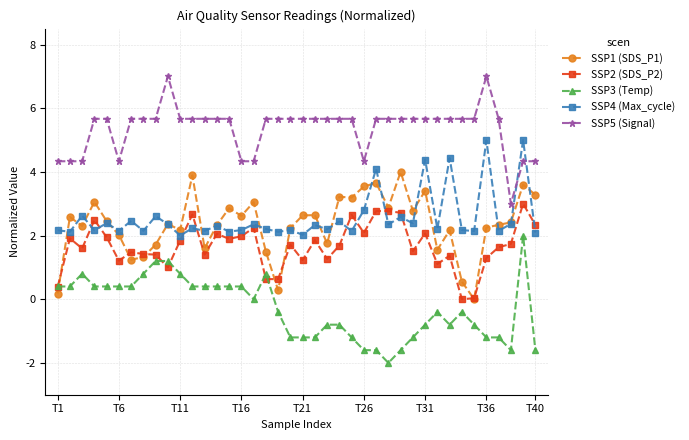

True or false: SSP2 (SDS_P2) has more than 1 points higher than both neighbors.

True